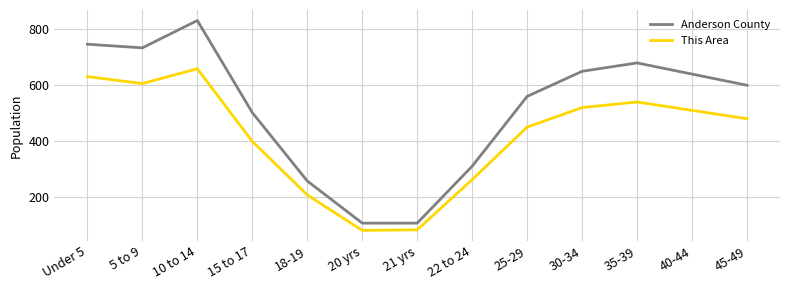

How many lines are shown in the chart?

2